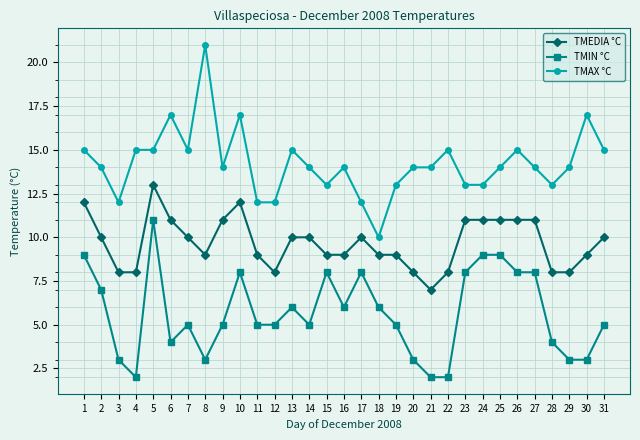

Which series has the largest total across all categories?

TMAX °C